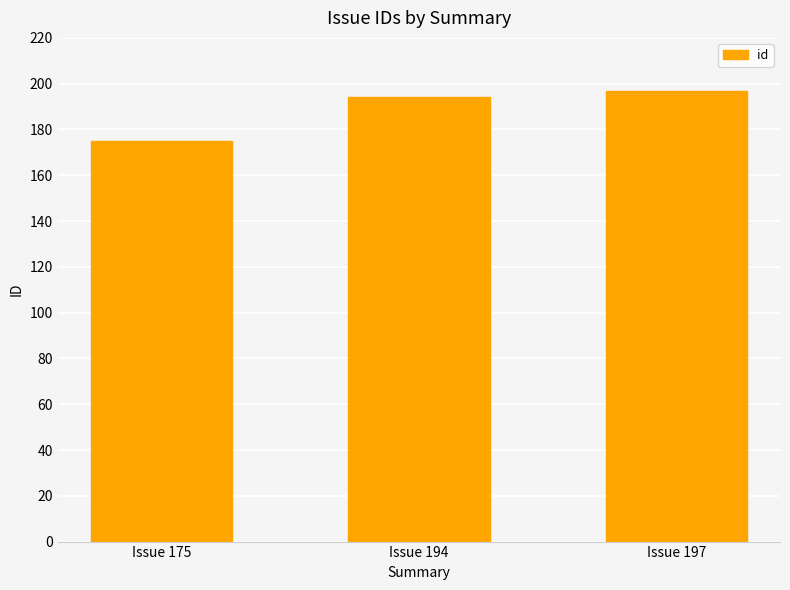

What is the difference between the maximum and minimum values?

22